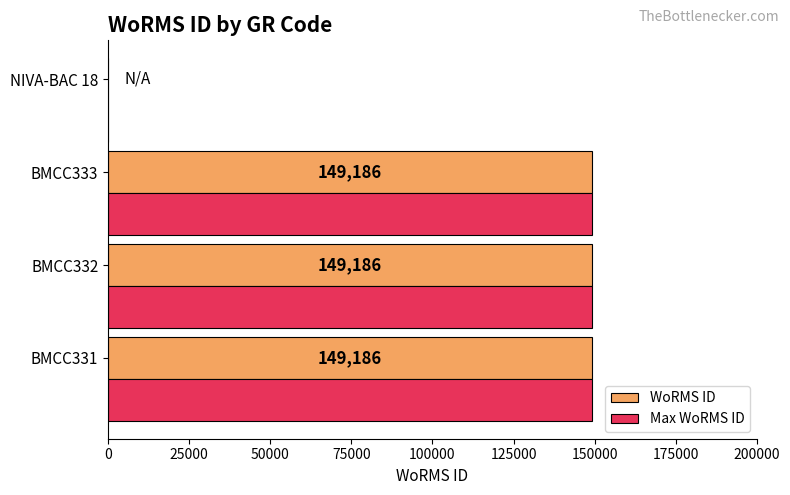

The value of WoRMS ID at BMCC333 is 149186. True or false?

True